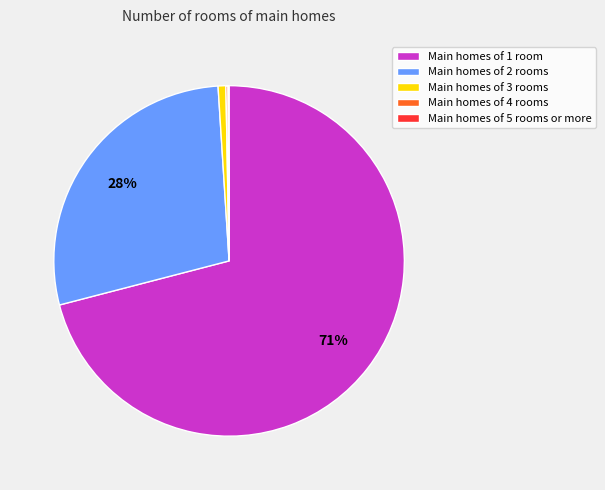

Is there any slice that represents more than half of the pie?

Yes